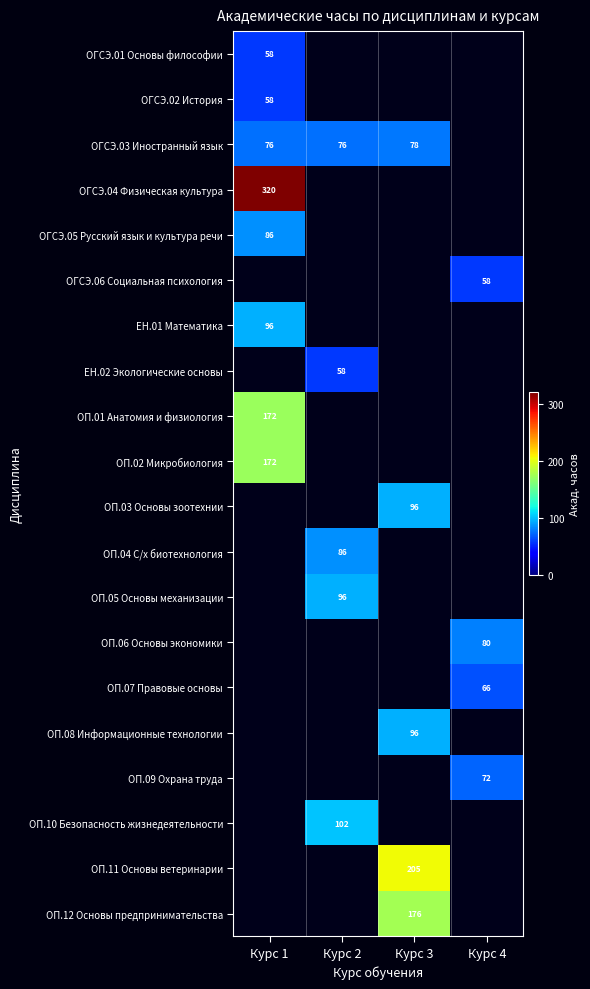

Is it true that ОП.01 Анатомия и физиология equals 172 at Курс 1?

True